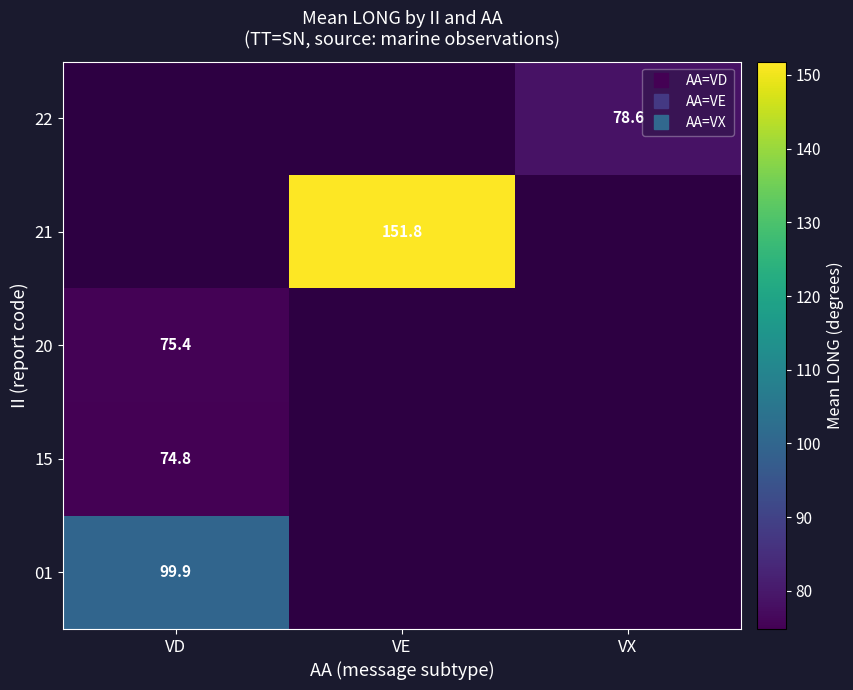

Is the value of 01 at VD greater than the value of 21 at VD?

No